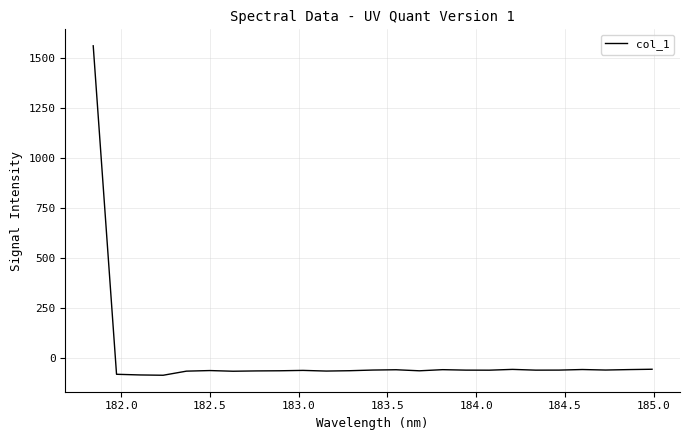

What is the minimum value shown in the chart?

-83.7